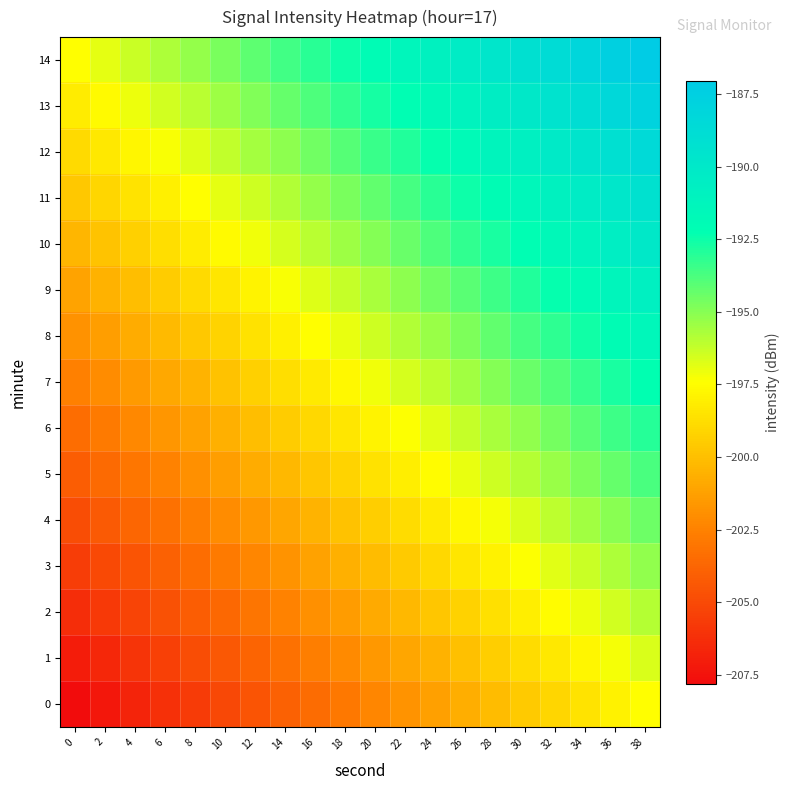

At which category is the sum across all series the highest?

38